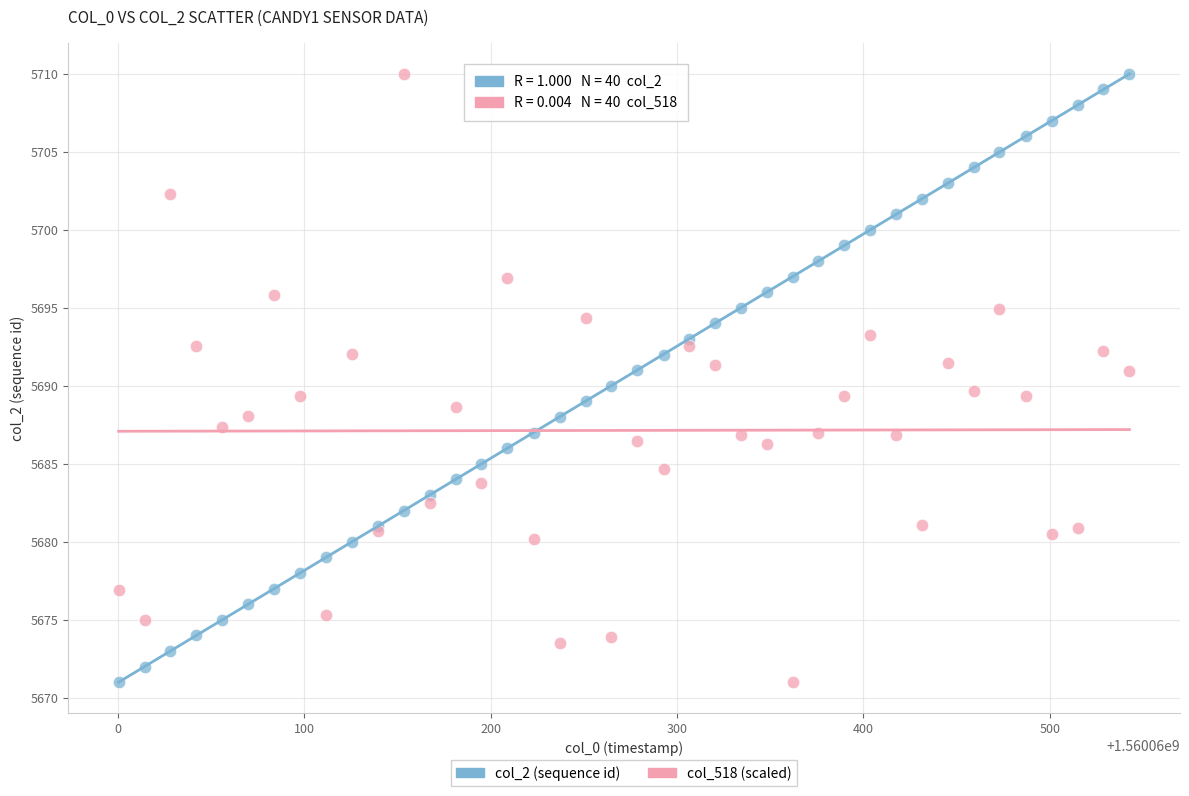

What is the X range (max minus min) for the scatter plot?

542.3